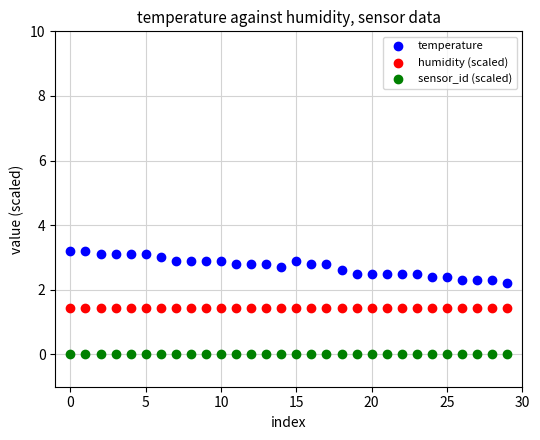

Which series contains the highest Y value?

temperature